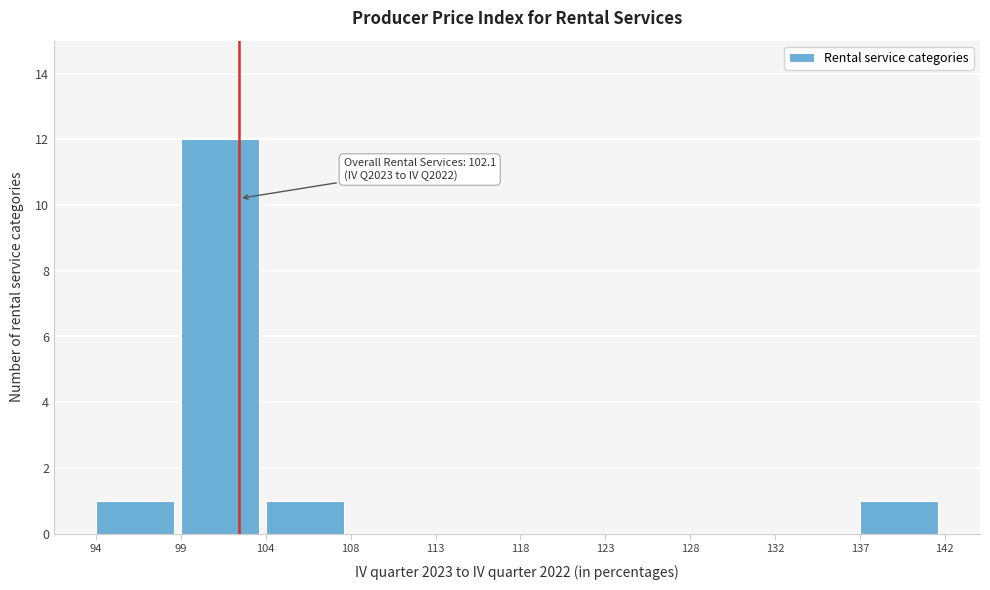

Over which range of the x-axis is the bar tallest?

99 to 104